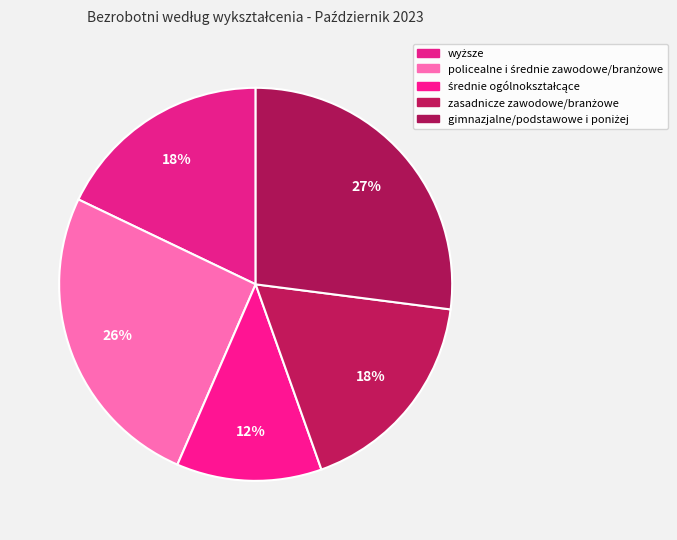

How many slices are in this pie chart?

5